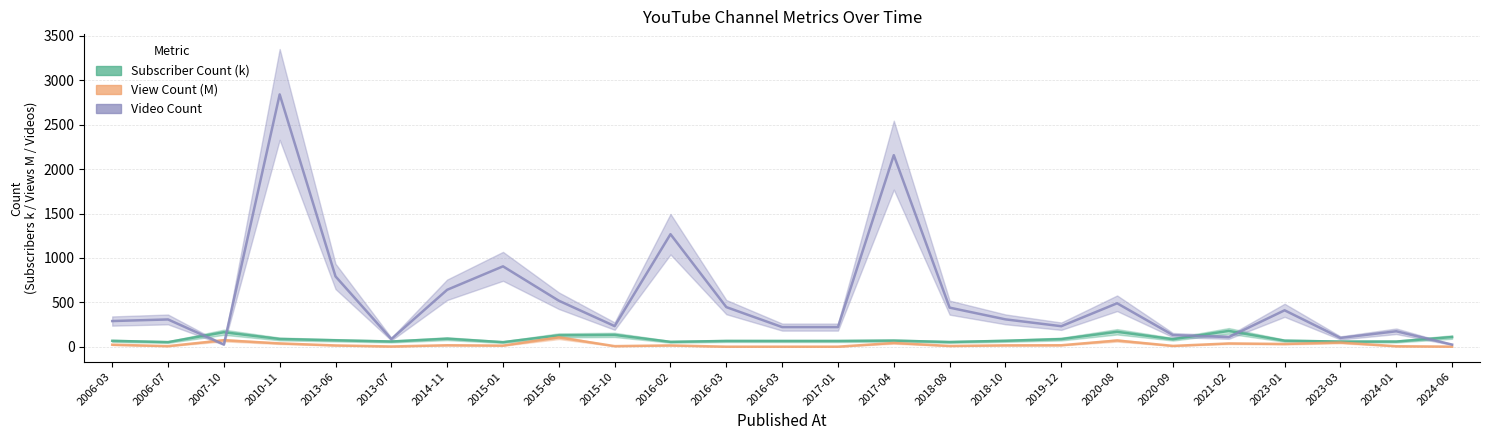

What is the difference between the maximum and minimum values in the Subscriber Count (k) series?

126.5